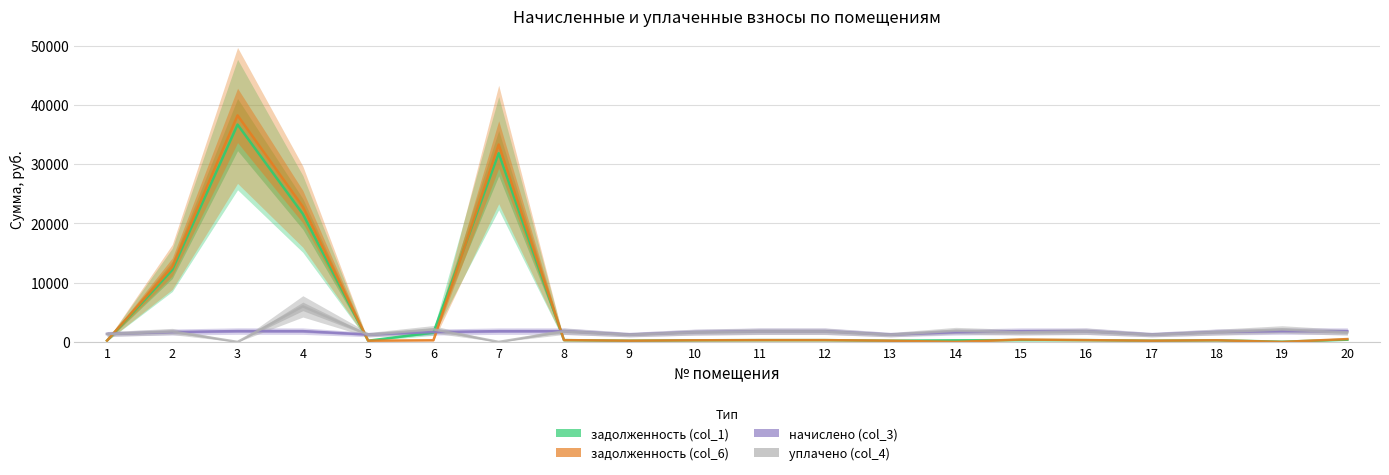

How many series are shown in this chart?

4